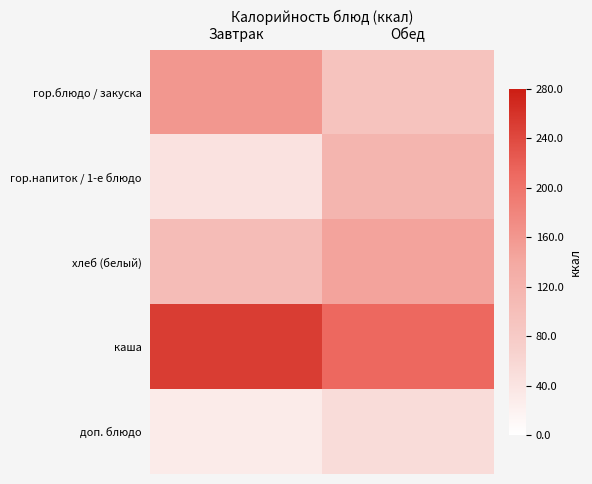

At Завтрак, list the series in order from smallest to largest.

доп. блюдо, гор.напиток / 1-е блюдо, хлеб (белый), гор.блюдо / закуска, каша